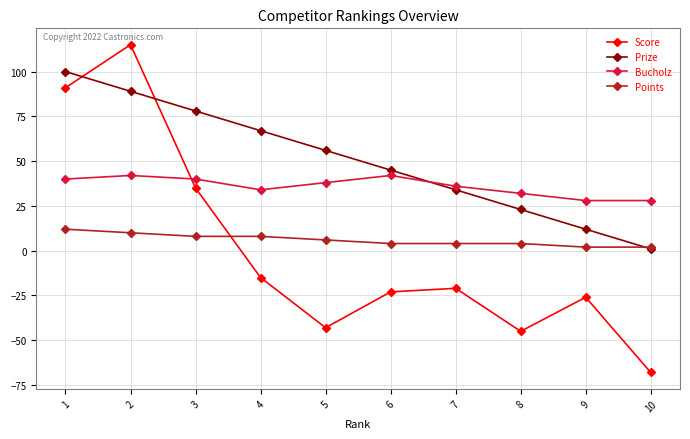

How many intersections are there between Score and Points?

1